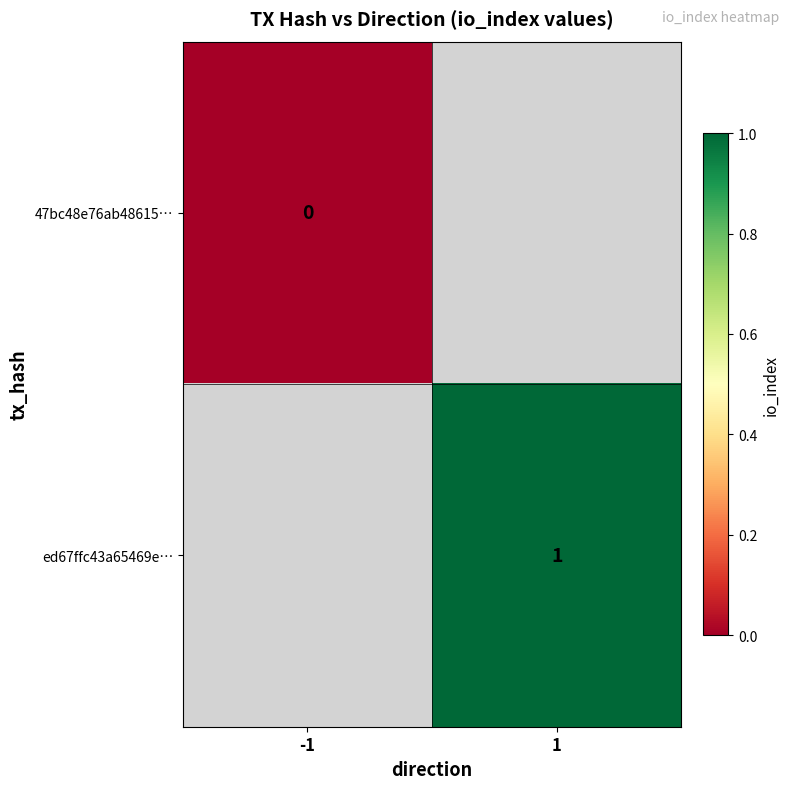

True or false: ed67ffc43a65469e… has a value of 1 at 1.

True